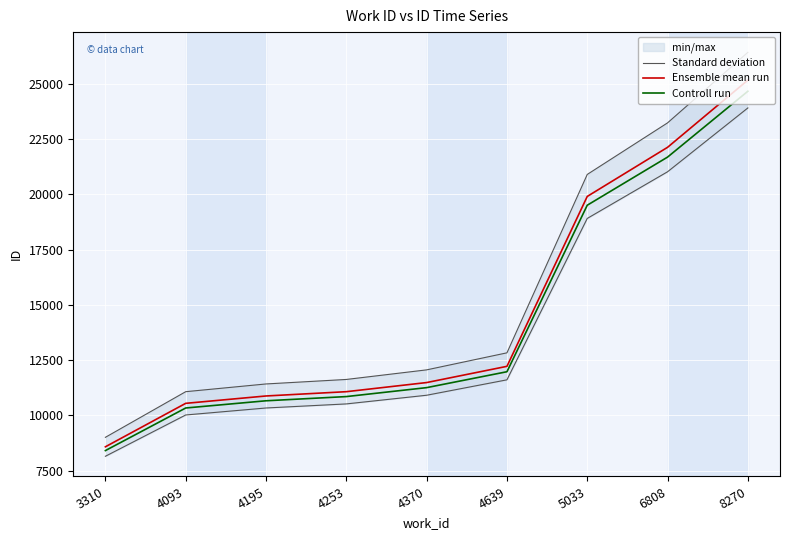

True or false: Ensemble mean run and Controll run cross at least once.

False